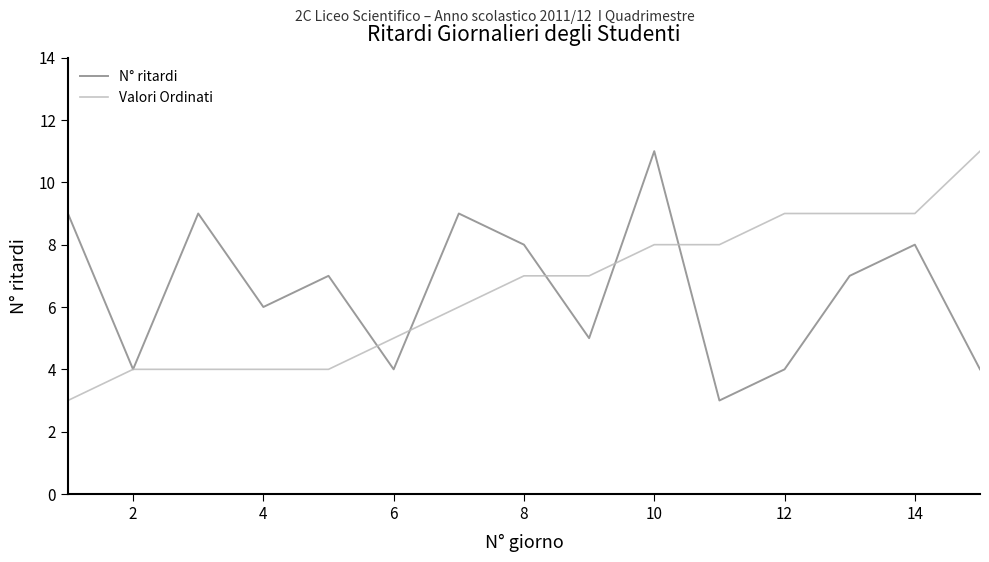

What are all the series names shown in the legend?

N° ritardi, Valori Ordinati